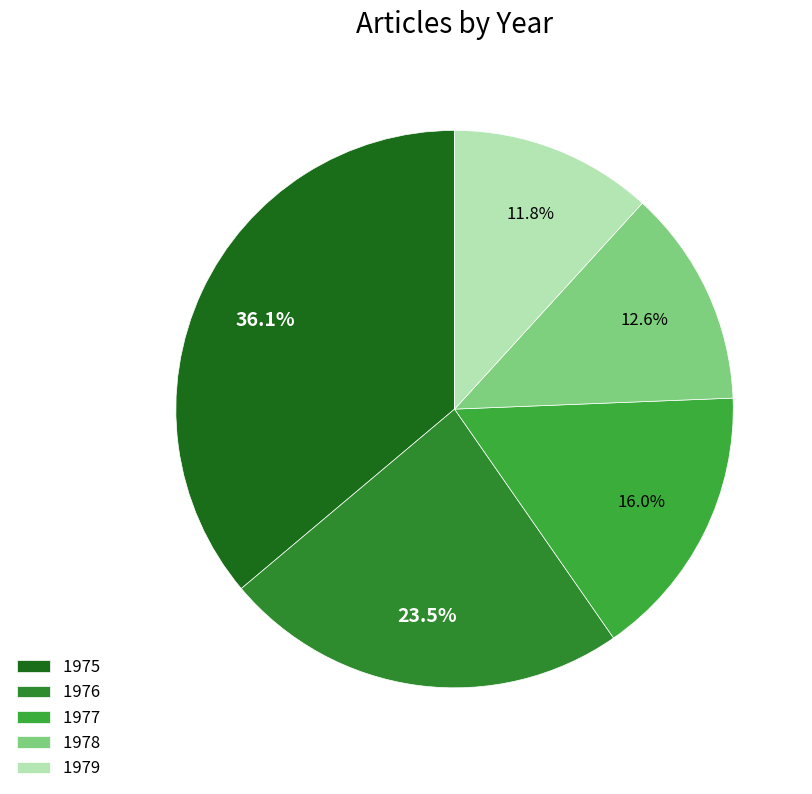

The 1979 slice represents 1% of the pie. True or false?

False